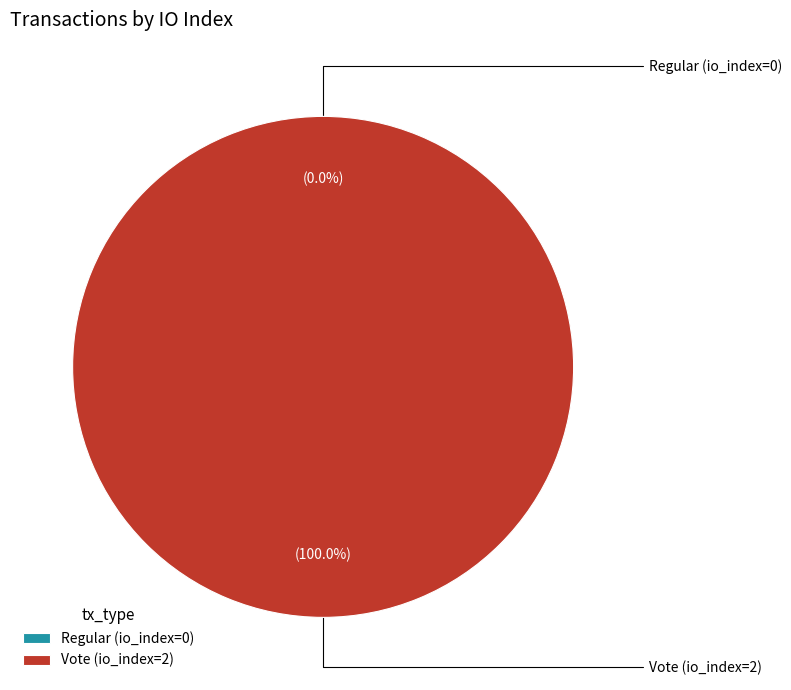

How many segments does this pie chart have?

2